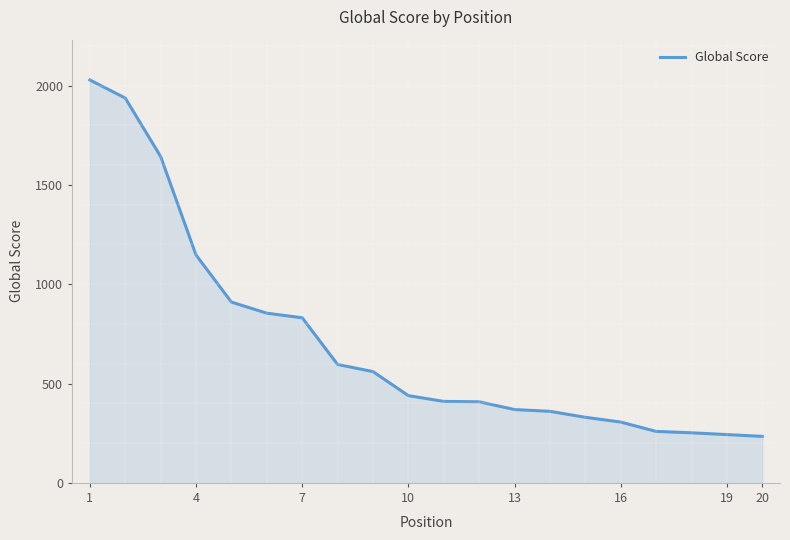

What is the maximum value shown in the chart?

2028